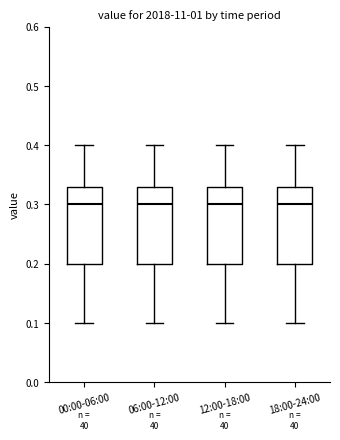

Reading left to right, read every box against the y-axis: the position of its median line, the range the box covers, and the ends of its whiskers. The values are not printed on the chart, so give them approximately, as read against the axis.

00:00-06:00: median 0.30, box 0.20 to 0.33, whiskers 0.10 to 0.40
06:00-12:00: median 0.30, box 0.20 to 0.33, whiskers 0.10 to 0.40
12:00-18:00: median 0.30, box 0.20 to 0.33, whiskers 0.10 to 0.40
18:00-24:00: median 0.30, box 0.20 to 0.33, whiskers 0.10 to 0.40